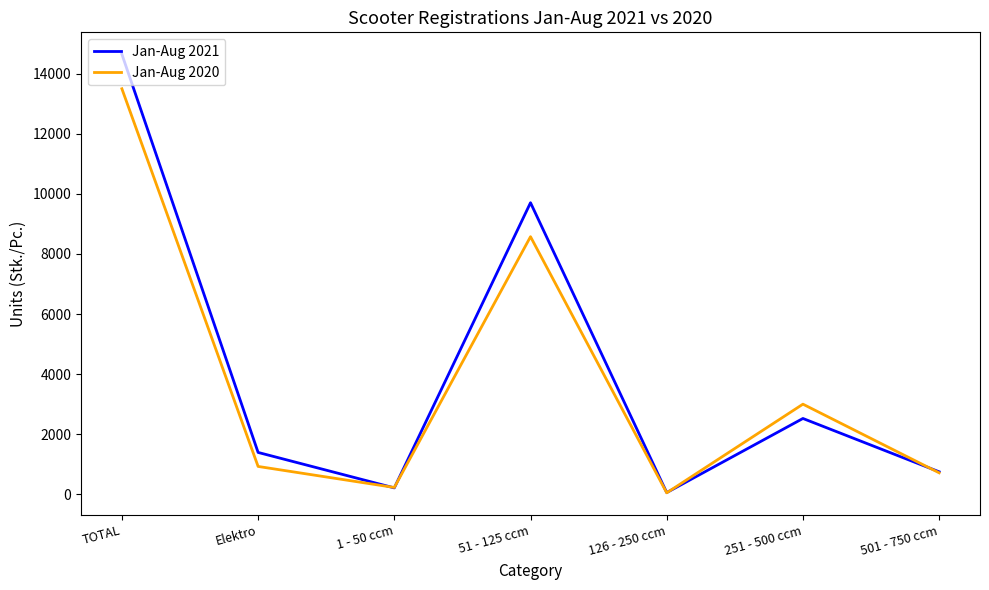

The value of Jan-Aug 2021 at Elektro is 2112. True or false?

False